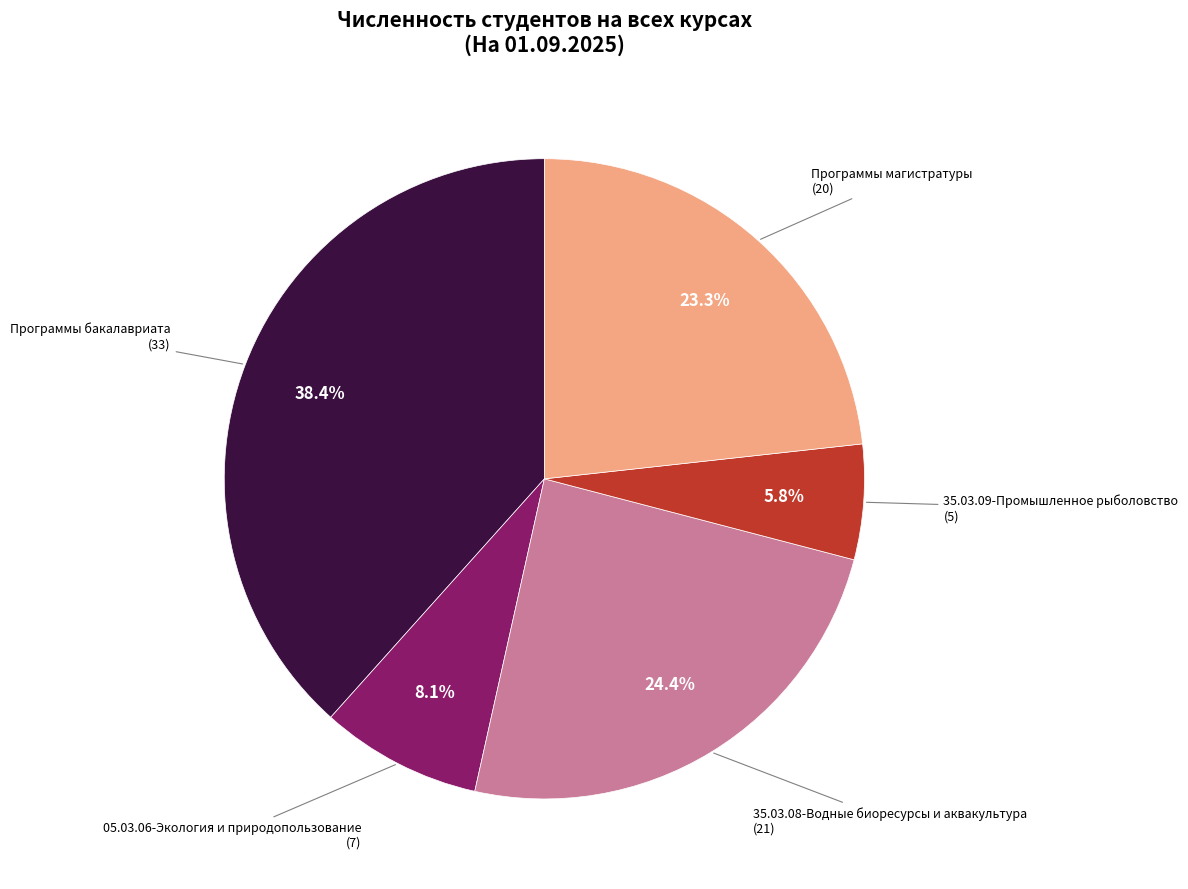

To the nearest percent, what percentage of the pie is Программы бакалавриата?

38%